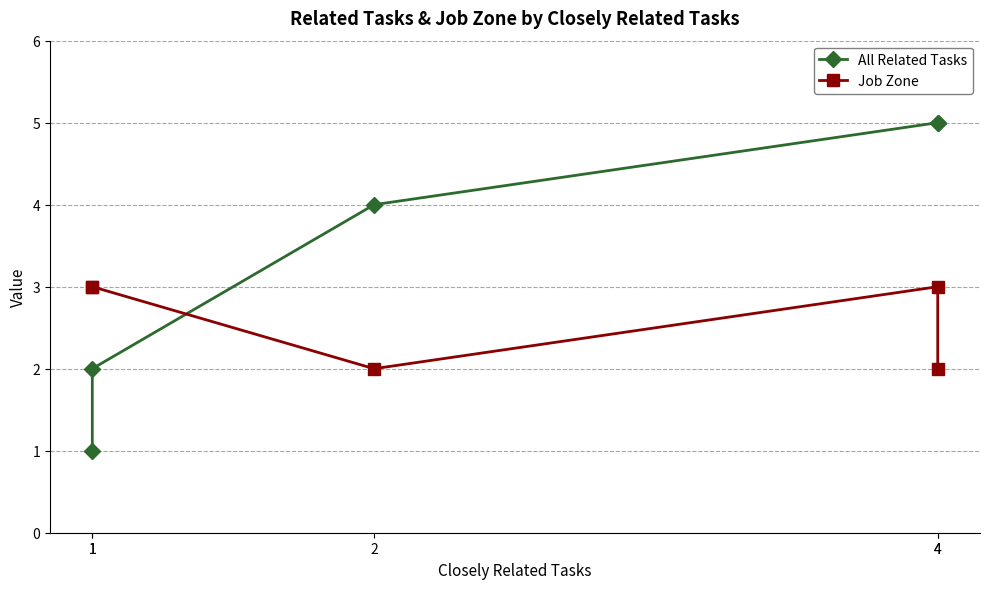

Which series changed the most between 1 and 1?

All Related Tasks